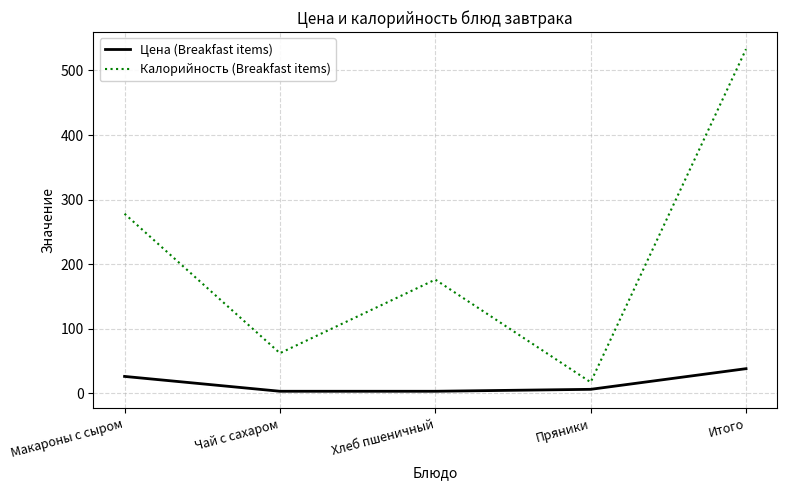

Is this an area chart (filled region under the line)?

No